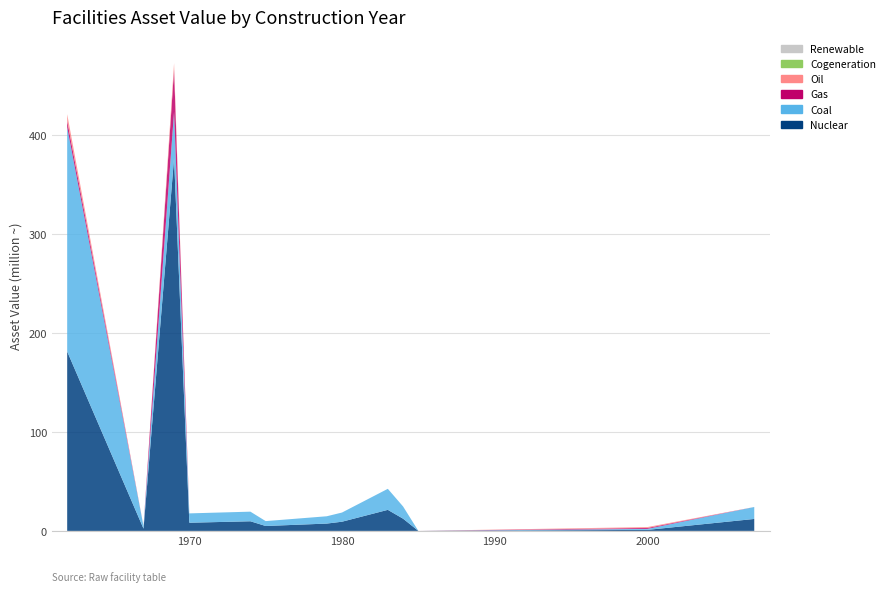

Reading left to right, what are all the values shown in this chart?

Nuclear: 1962=181400000	1967=2242450	1969=376809553	1970=8250000	1974=4880000	1975=4950000	1979=7390000	1980=9280000	1983=21270000	1984=12340000	1985=0	2000=1012430	2007=12070000
Coal: 1962=226735800	1967=2500000	1969=46980000	1970=9450000	1974=4840000	1975=4950000	1979=7390000	1980=9280000	1983=21270000	1984=12340000	1985=0	2000=1012430	2007=12070000
Gas: 1962=0	1967=0	1969=42533759	1970=0	1974=0	1975=0	1979=0	1980=0	1983=0	1984=0	1985=0	2000=920000	2007=0
Oil: 1962=6647243	1967=0	1969=42533759	1970=0	1974=0	1975=0	1979=0	1980=0	1983=0	1984=0	1985=0	2000=920000	2007=0
Cogeneration: 1962=0	1967=0	1969=0	1970=0	1974=0	1975=0	1979=0	1980=0	1983=0	1984=0	1985=0	2000=0	2007=0
Renewable: 1962=0	1967=0	1969=0	1970=0	1974=0	1975=0	1979=0	1980=0	1983=0	1984=0	1985=0	2000=0	2007=0